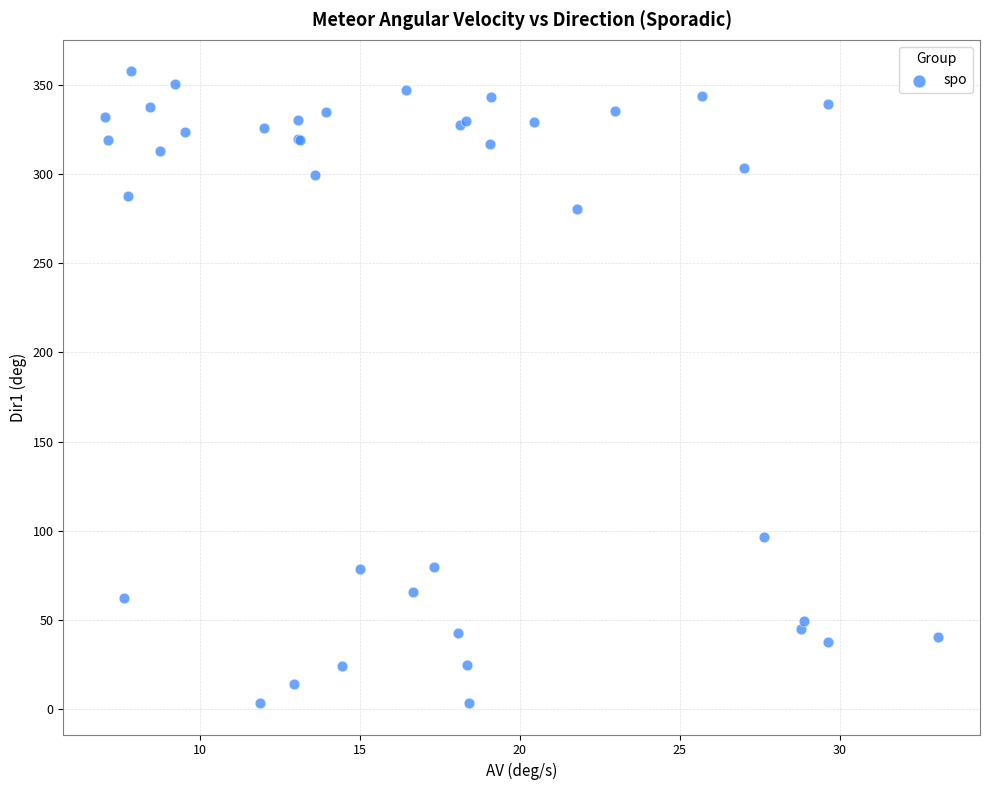

What Y value in the scatter plot is closest to 180?

96.3